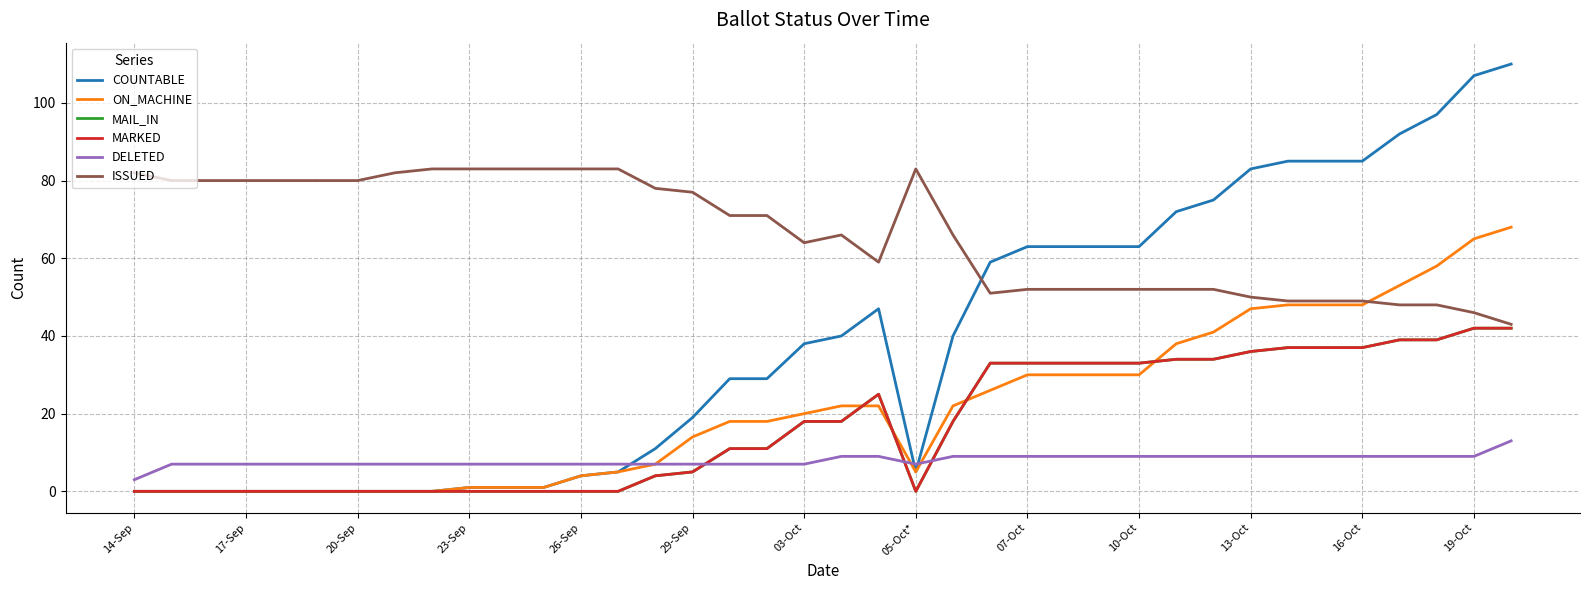

True or false: COUNTABLE and MAIL_IN cross at least once.

False